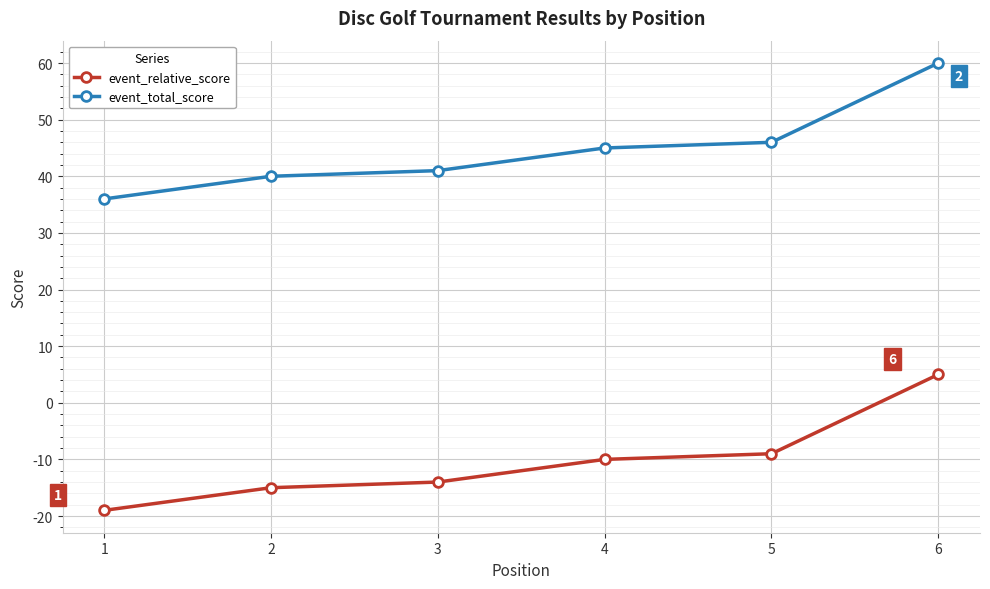

What is the spread (max minus min) of values at 2?

55